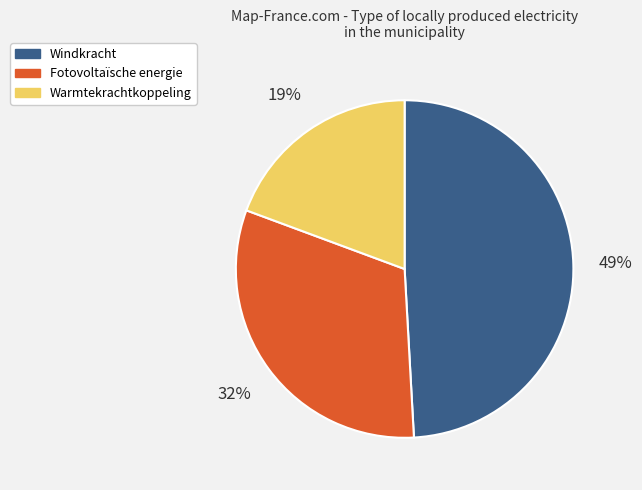

True or false: Fotovoltaïsche energie accounts for 32% of the total.

True